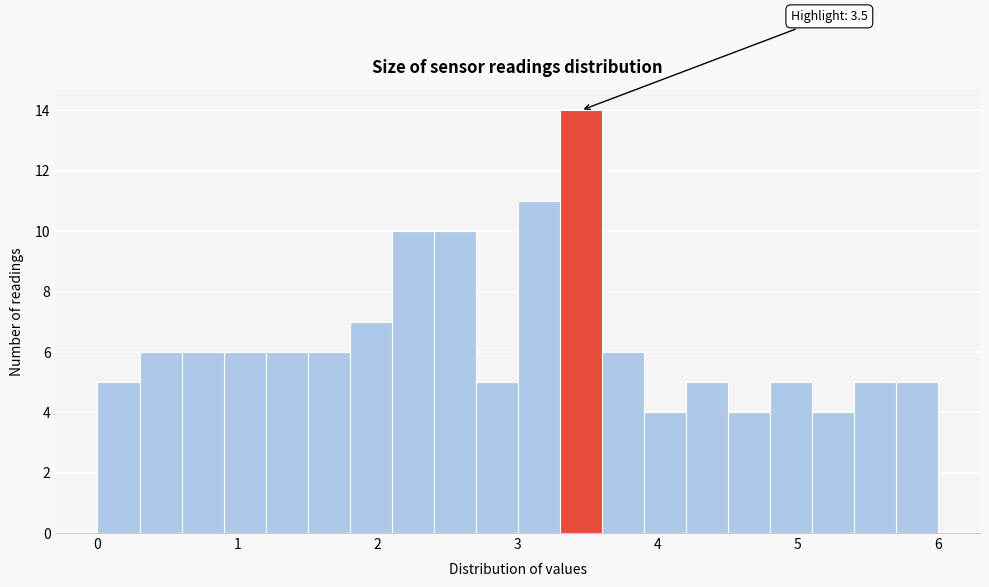

Around what value on the x-axis is the tallest bar? Give the approximate position of its centre, as read against the axis.

3.5